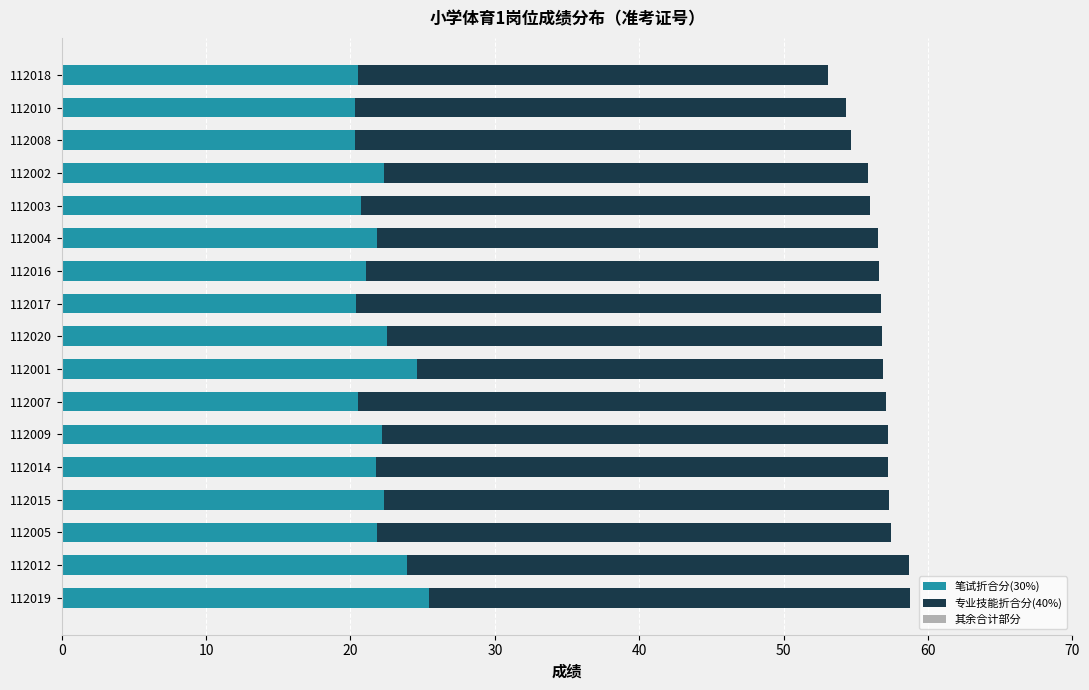

What is the total value across all series at 112003?

56.0